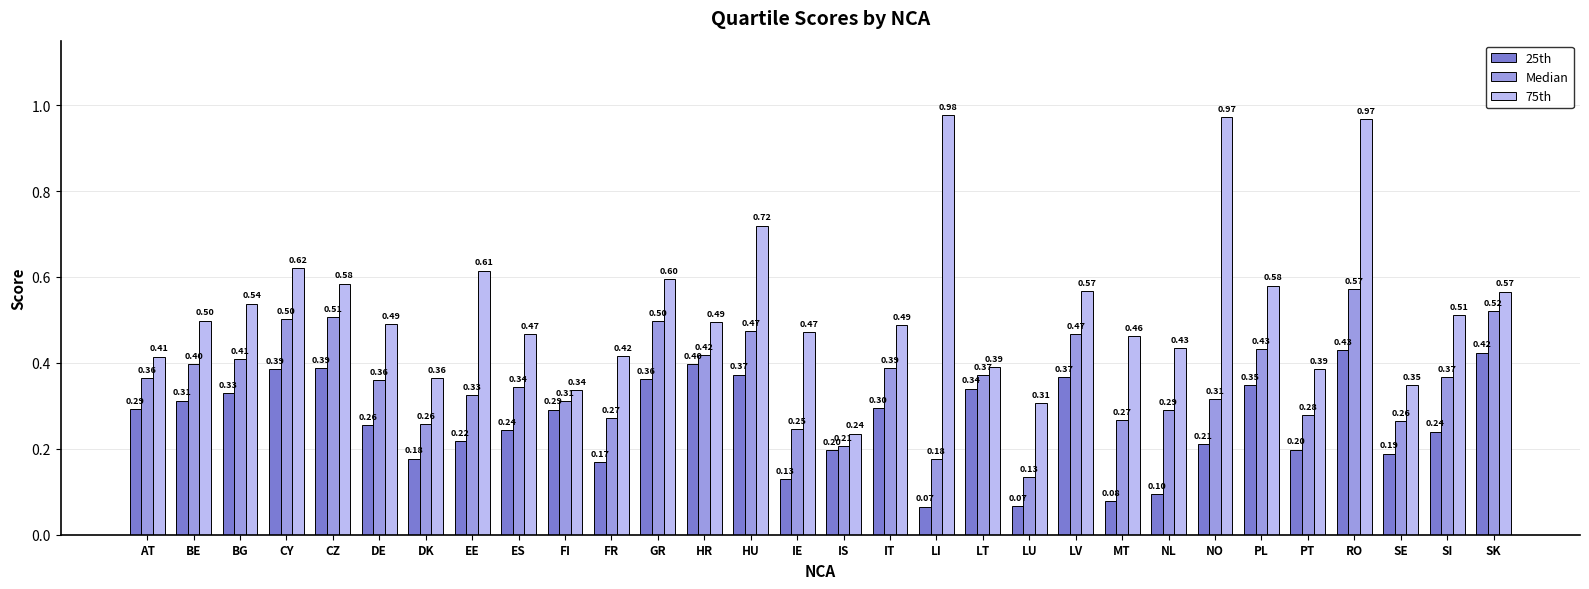

Are the bars grouped side by side (vs. stacked)?

Yes